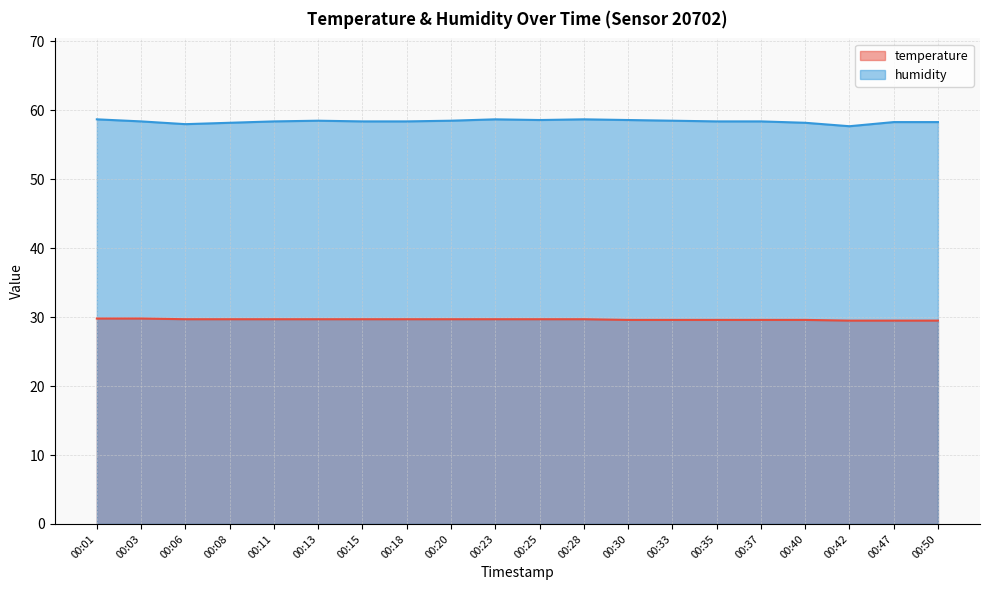

The value of temperature at 00:40 is 50.3. True or false?

False